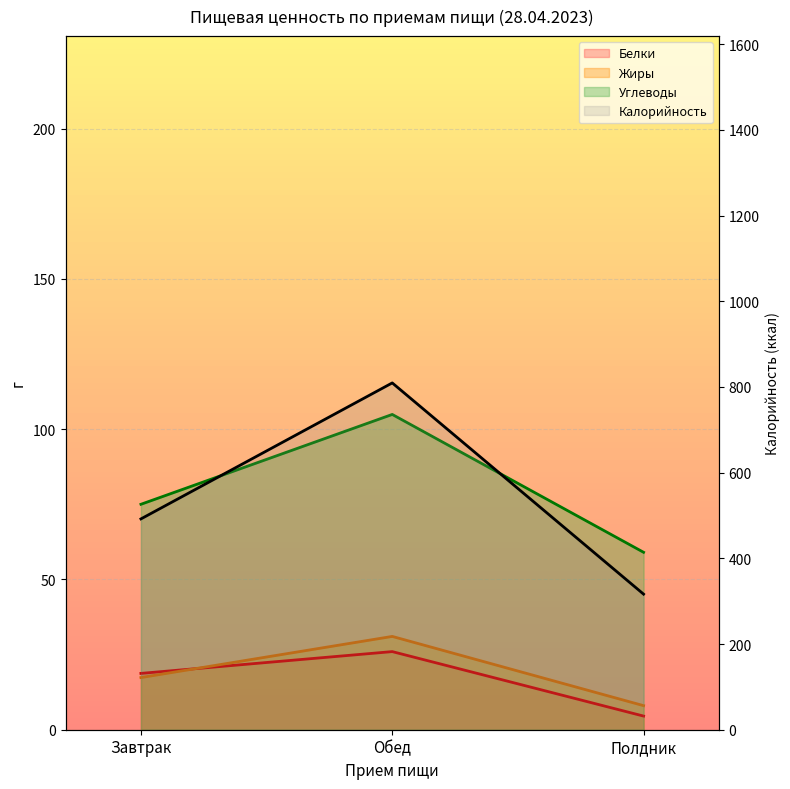

Is it true that Белки equals 7.8 at Завтрак?

False